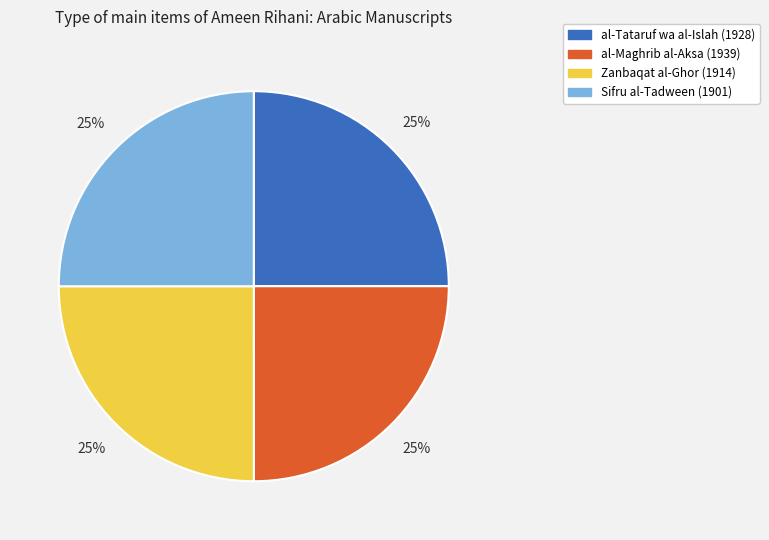

Does al-Maghrib al-Aksa (1939) represent more than half of the total?

No